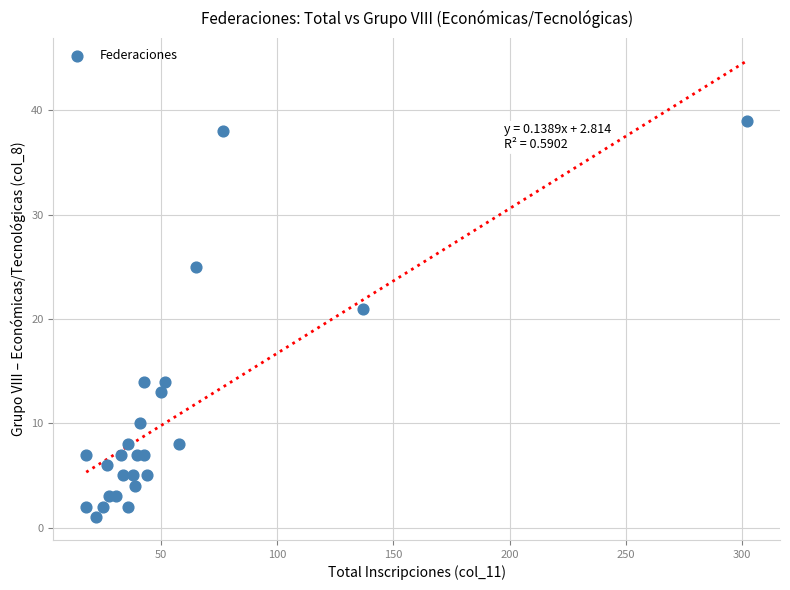

What Y value in the scatter plot is closest to 20?

21